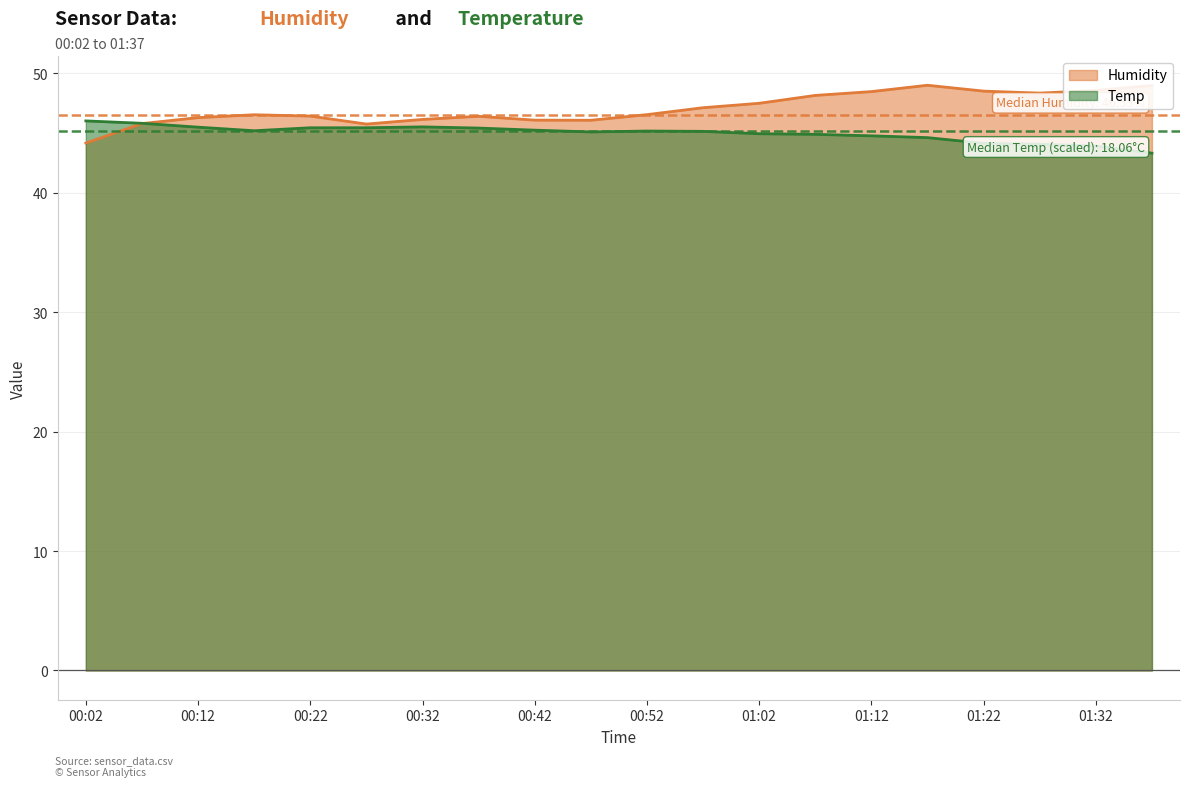

What is the approximate value of Humidity at 00:22?

46.4